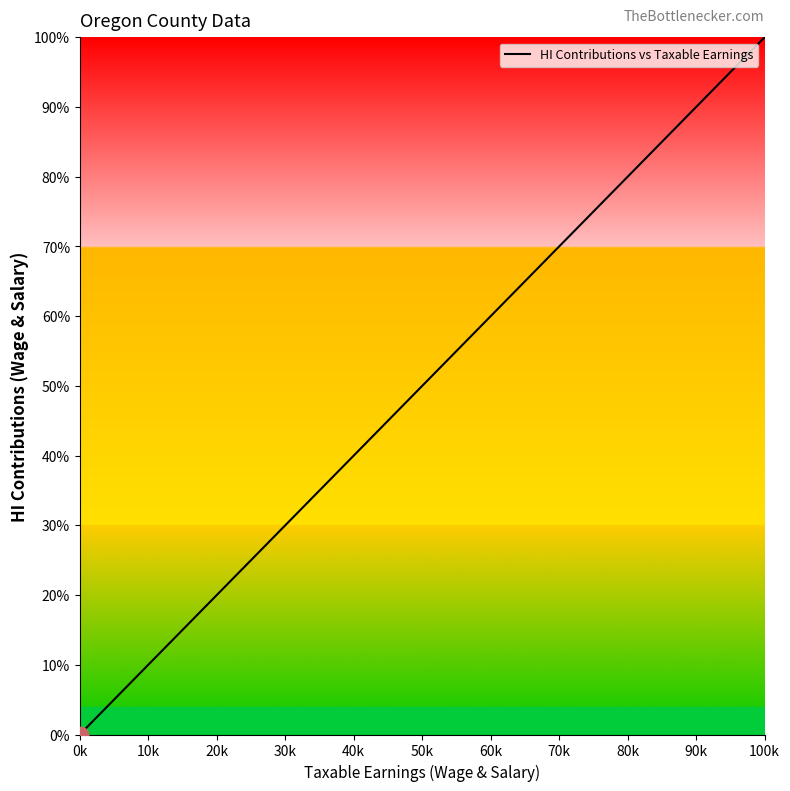

What is the difference between the maximum and minimum values?

100.0